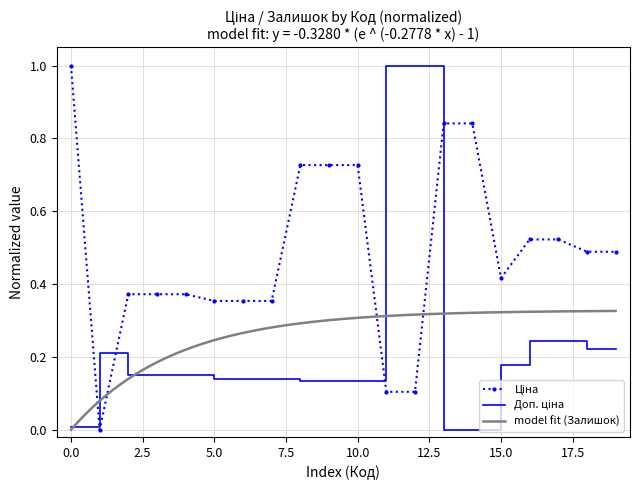

Count the number of categories in the chart.

20